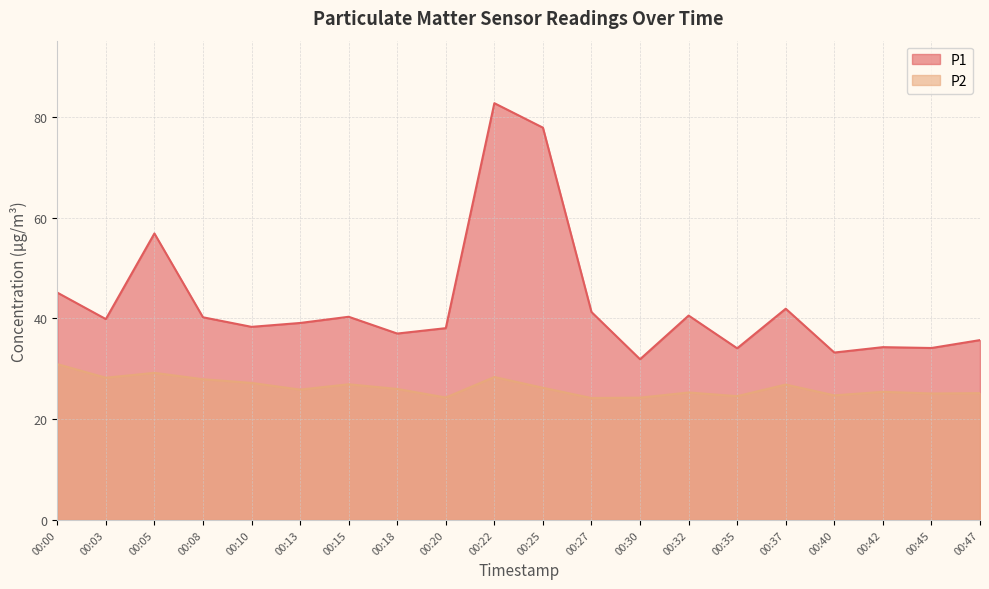

What is the difference between the highest and lowest values at 00:18?

11.0